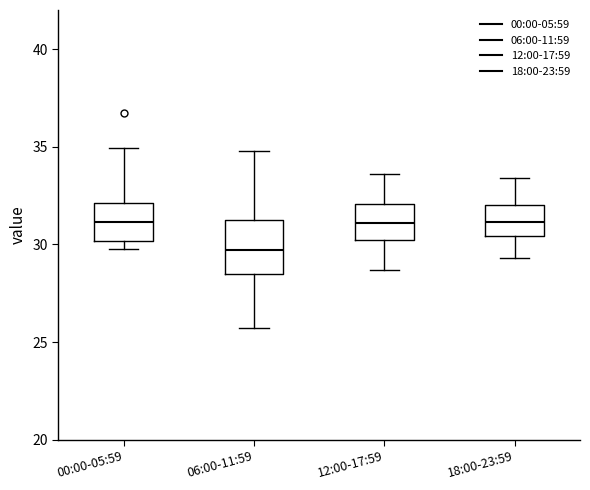

Reading left to right, transcribe this box plot: for each box, give where its median line is, the range the box spans, and where its two whiskers end, as read against the y-axis. The values are not printed on the chart, so give them approximately, as read against the axis.

00:00-05:59: median 31.0, box 30.0 to 32.0, whiskers 30.0 (just below the box's lower edge) to 35.0
06:00-11:59: median 29.5, box 28.5 to 31.0, whiskers 25.5 to 35.0
12:00-17:59: median 31.0, box 30.0 to 32.0, whiskers 28.5 to 33.5
18:00-23:59: median 31.0, box 30.5 to 32.0, whiskers 29.5 to 33.5